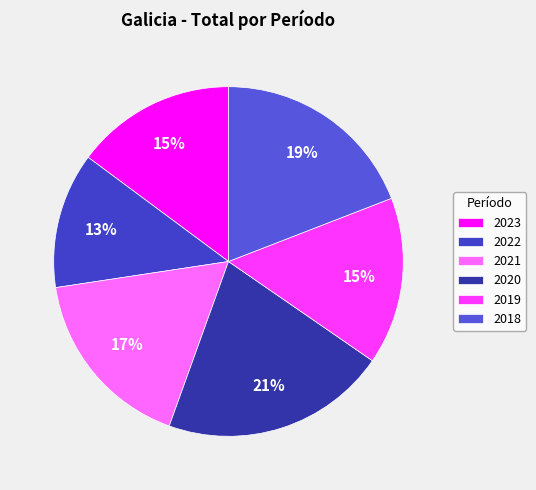

Count the number of slices in the pie.

6